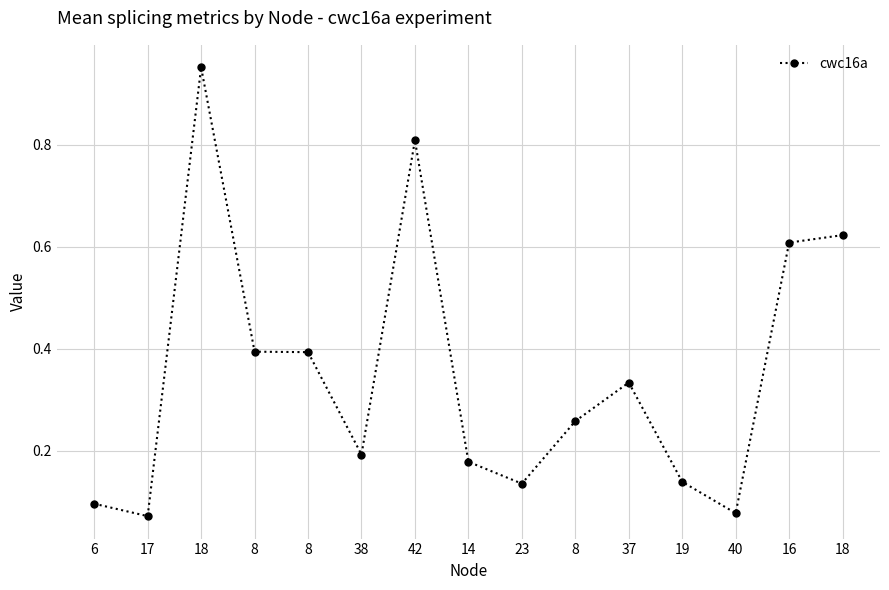

The value at 6 is 0.1. True or false?

True